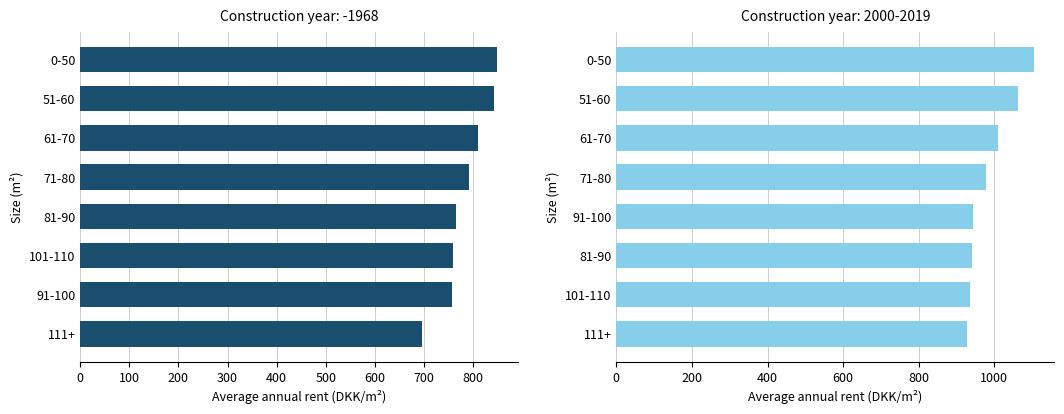

What is the highest value of the 2000-2019 series?

1104